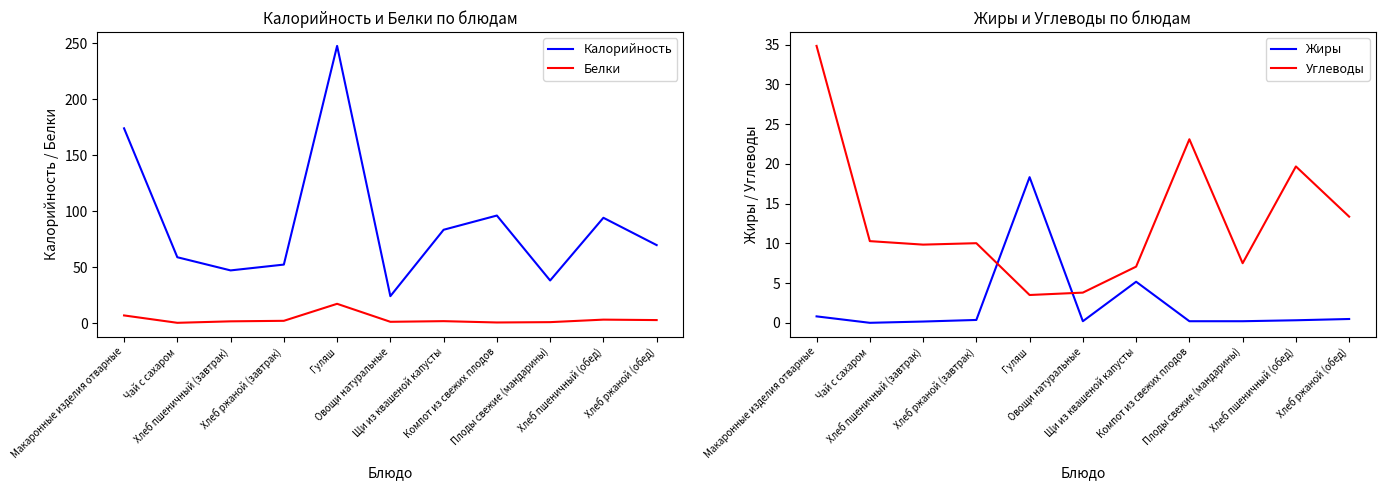

Reading left to right, extract all data points from this chart.

Калорийность: Макаронные изделия отварные=173.9	Чай с сахаром=58.8	Хлеб пшеничный (завтрак)=47.0	Хлеб ржаной (завтрак)=52.2	Гуляш=247.5	Овощи натуральные=24.0	Щи из квашеной капусты=83.3	Компот из свежих плодов=96.0	Плоды свежие (мандарины)=38.0	Хлеб пшеничный (обед)=94.0	Хлеб ржаной (обед)=69.6
Белки: Макаронные изделия отварные=6.8	Чай с сахаром=0.2	Хлеб пшеничный (завтрак)=1.5	Хлеб ржаной (завтрак)=2.0	Гуляш=17.2	Овощи натуральные=1.1	Щи из квашеной капусты=1.7	Компот из свежих плодов=0.5	Плоды свежие (мандарины)=0.8	Хлеб пшеничный (обед)=3.0	Хлеб ржаной (обед)=2.6
Жиры: Макаронные изделия отварные=0.8	Чай с сахаром=0.0	Хлеб пшеничный (завтрак)=0.2	Хлеб ржаной (завтрак)=0.4	Гуляш=18.3	Овощи натуральные=0.2	Щи из квашеной капусты=5.2	Компот из свежих плодов=0.2	Плоды свежие (мандарины)=0.2	Хлеб пшеничный (обед)=0.3	Хлеб ржаной (обед)=0.5
Углеводы: Макаронные изделия отварные=34.9	Чай с сахаром=10.3	Хлеб пшеничный (завтрак)=9.8	Хлеб ржаной (завтрак)=10.0	Гуляш=3.5	Овощи натуральные=3.8	Щи из квашеной капусты=7.1	Компот из свежих плодов=23.1	Плоды свежие (мандарины)=7.5	Хлеб пшеничный (обед)=19.7	Хлеб ржаной (обед)=13.4